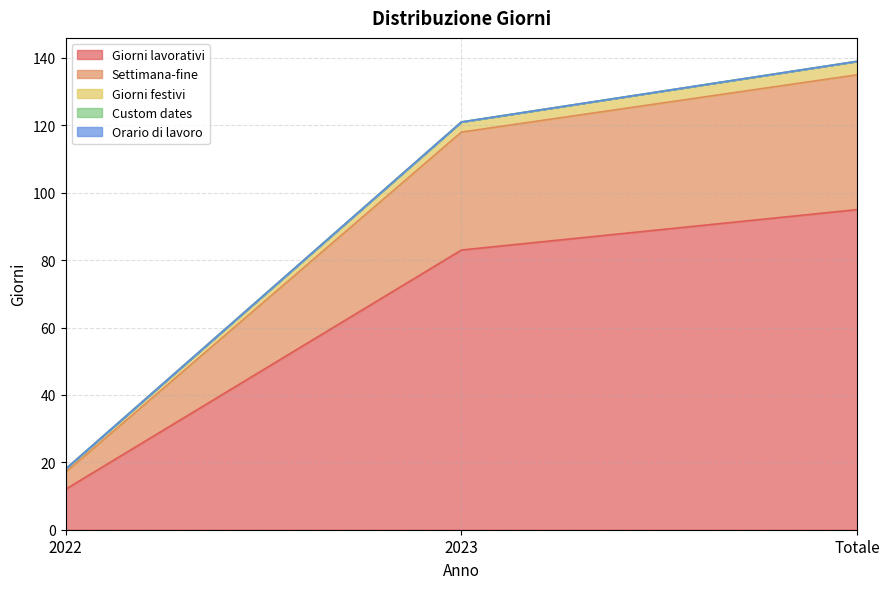

Is it true that Giorni lavorativi equals 28 at Totale?

False